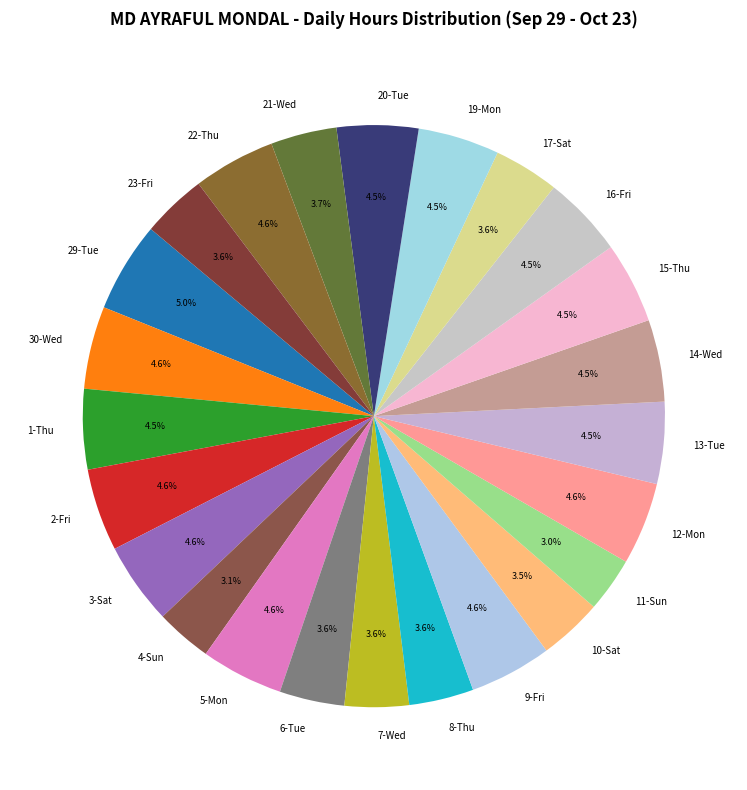

What is the ratio of the value at 10-Sat to the value at 30-Wed?

0.8